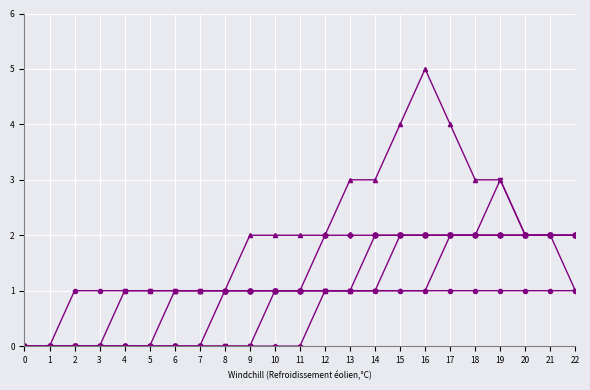

Which category has the highest value across all series?

16